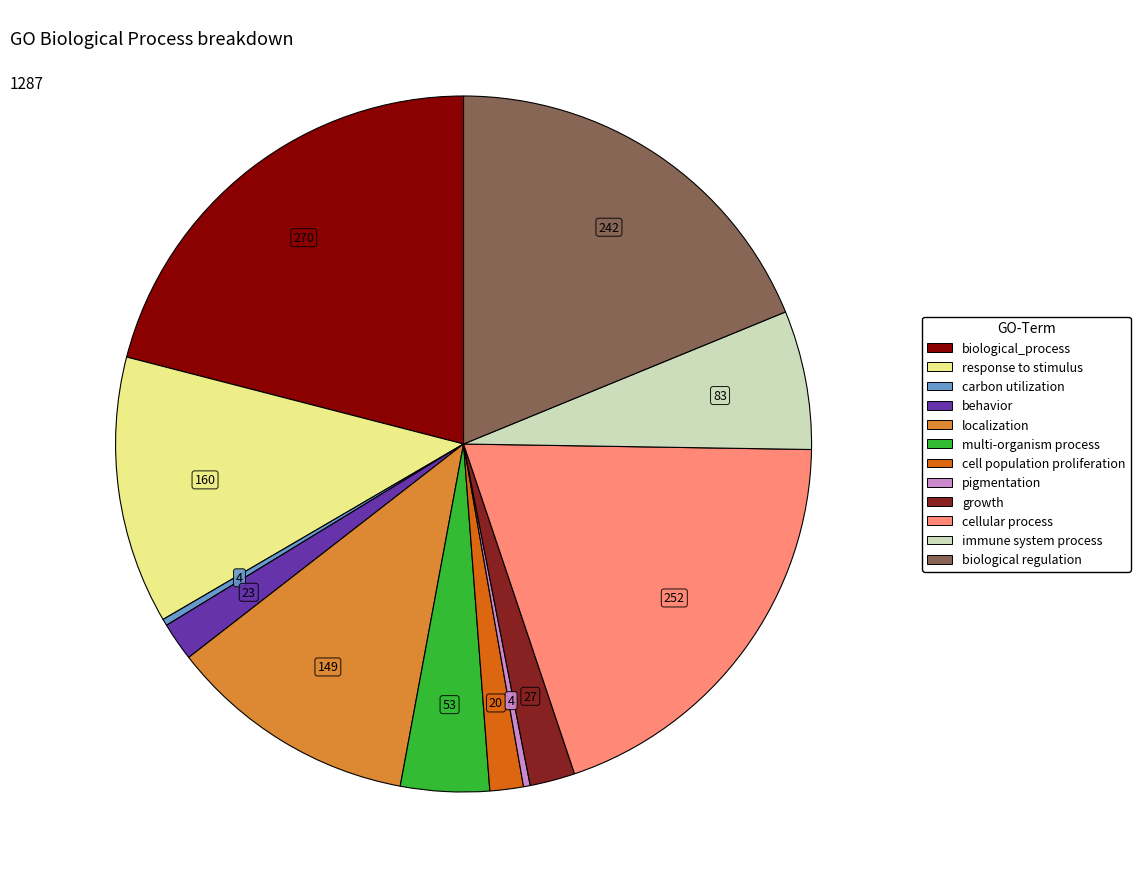

True or false: biological_process accounts for 21% of the total.

True